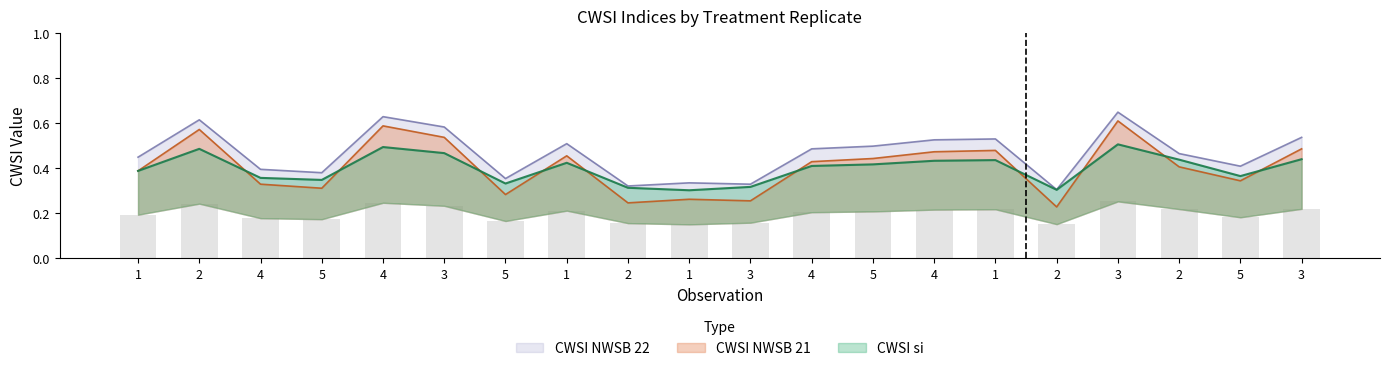

Between 4 and 3, which series saw the biggest shift?

CWSI NWSB 21